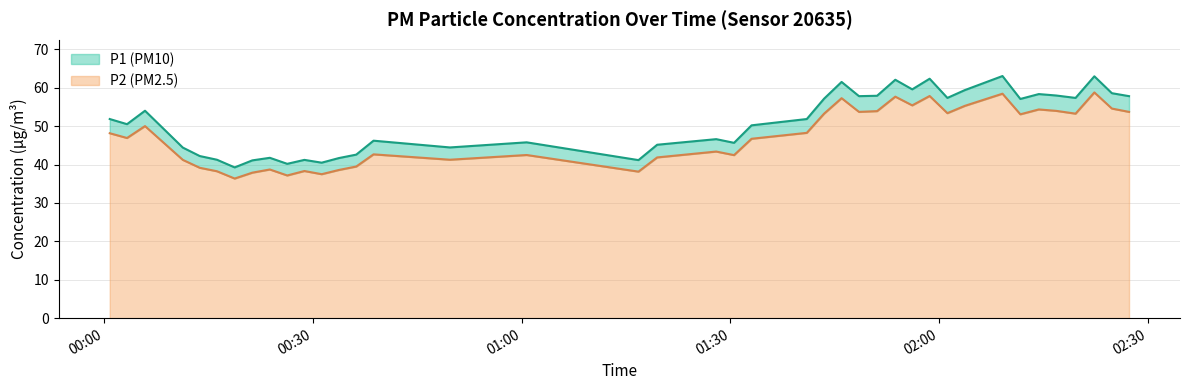

Which series has the widest spread of values?

P1